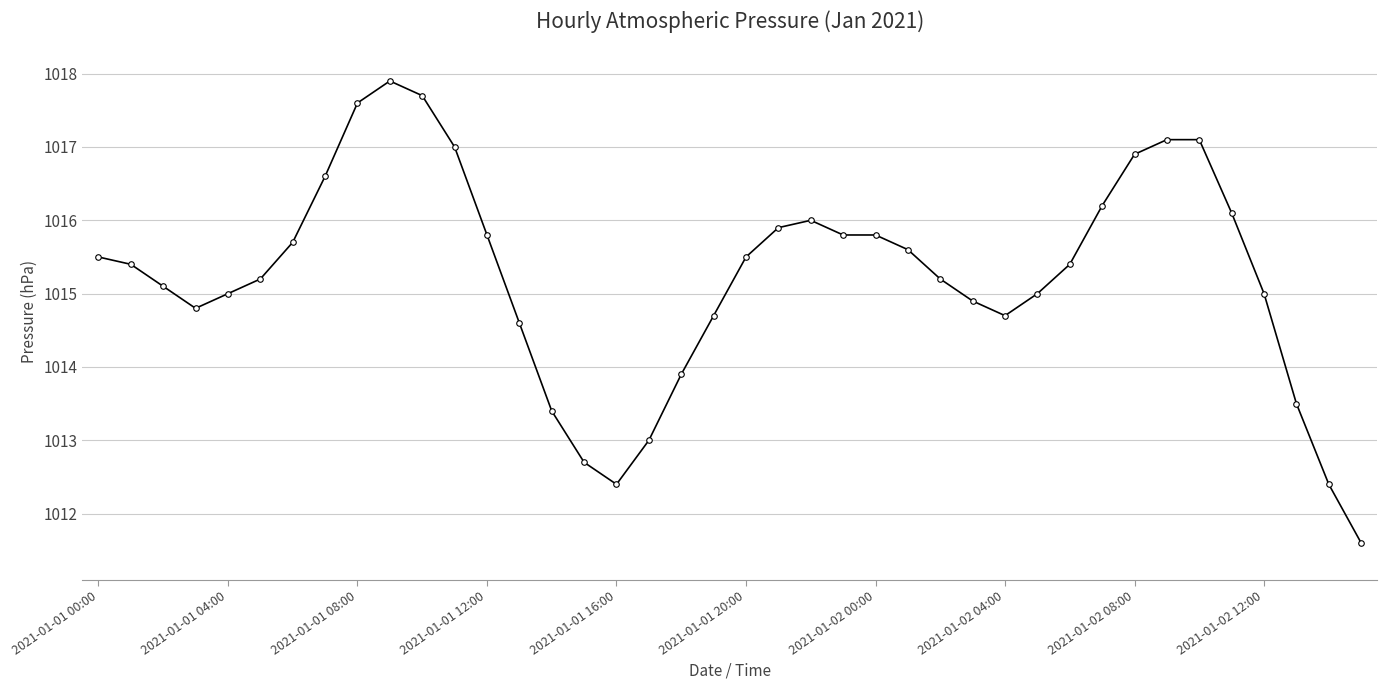

What is the value of the 14th point from the left?

1014.6